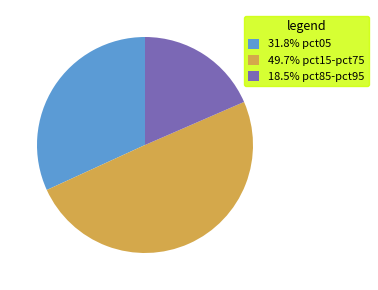

Count the number of slices in the pie.

3